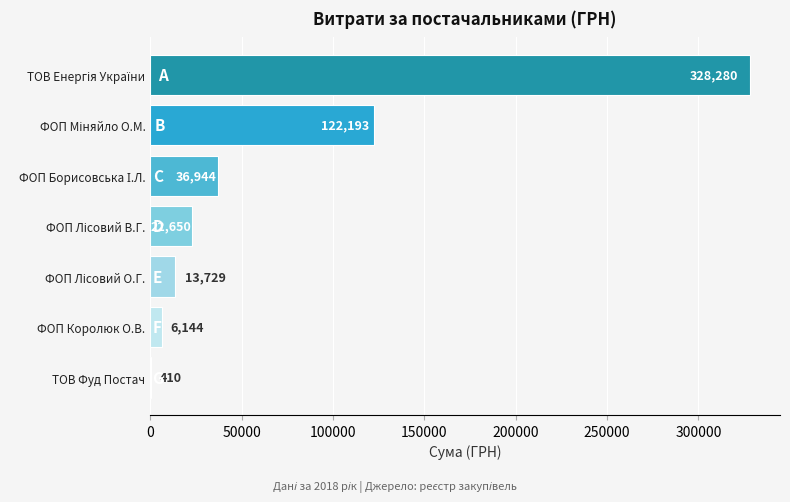

What is the greatest value displayed?

328280.4